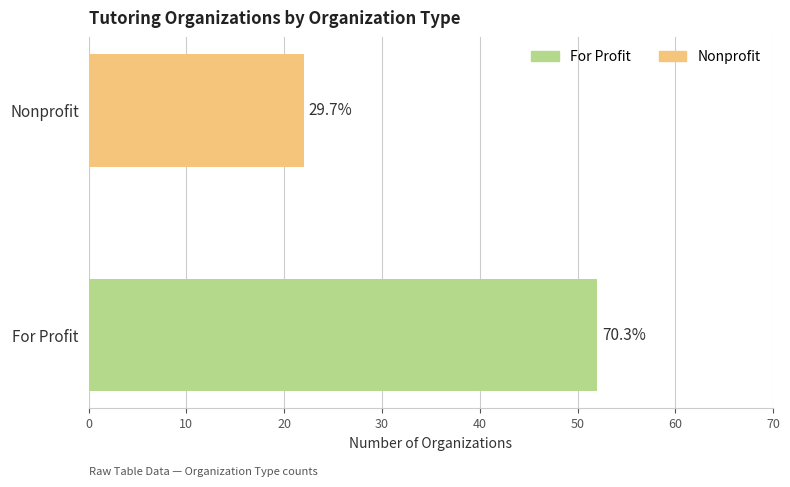

How many bars are there in total?

2